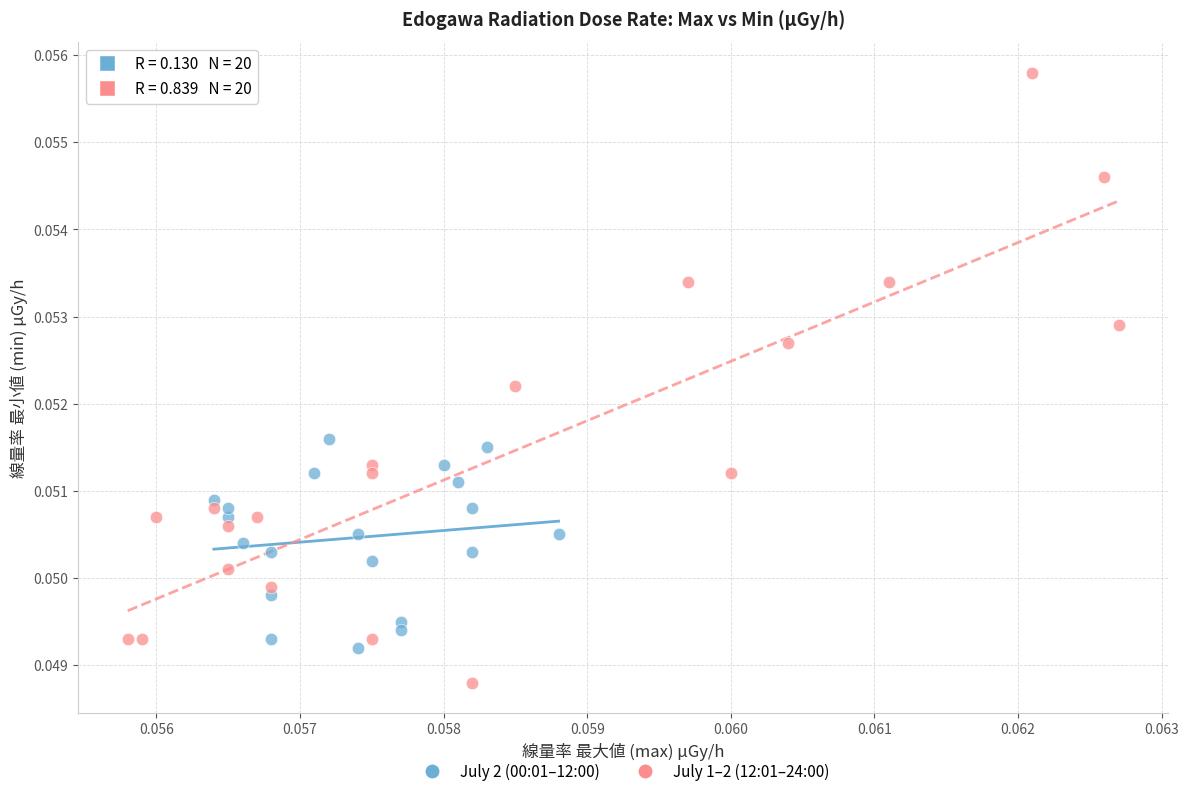

Which series contains the lowest Y value?

July 1–2 (12:01–24:00)